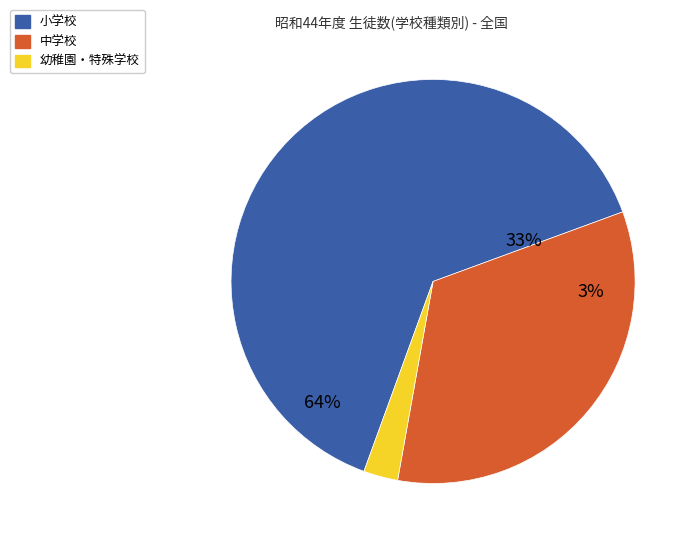

True or false: 中学校 accounts for 41% of the total.

False